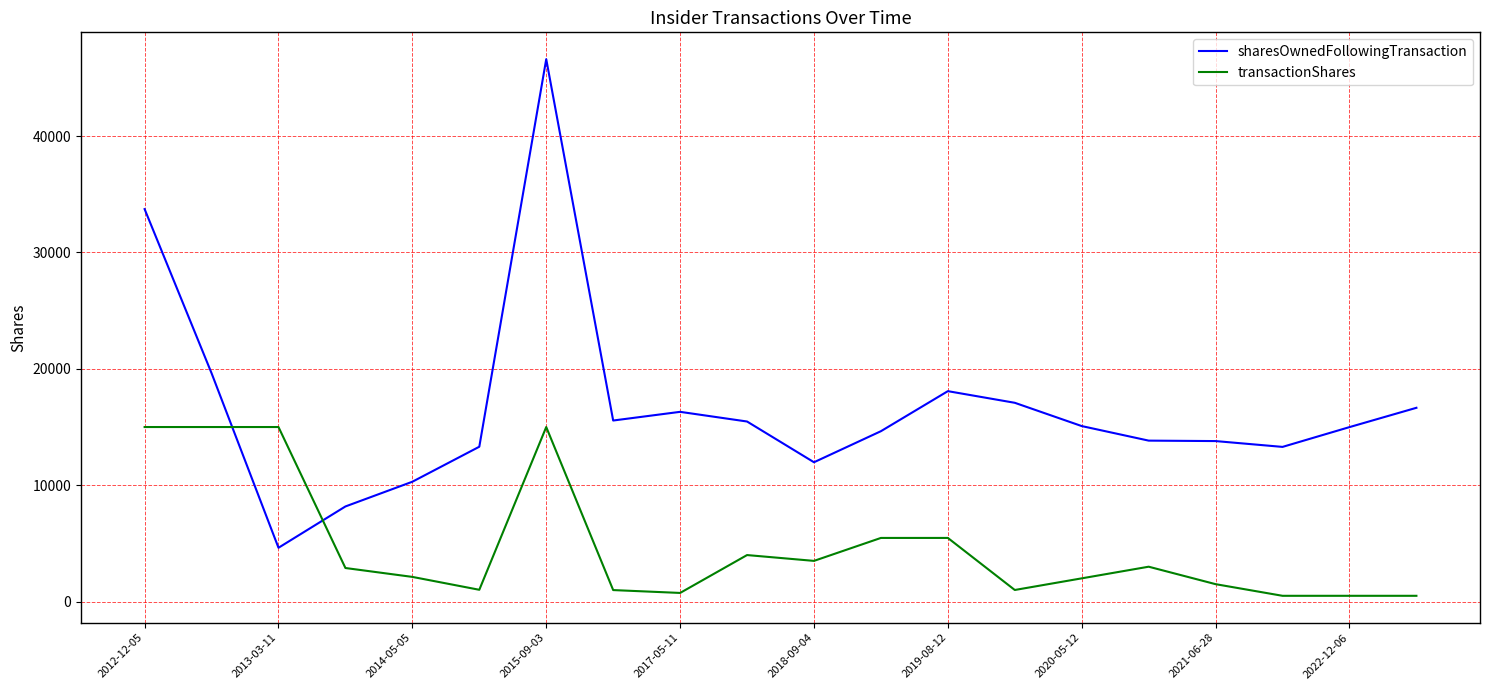

What is the greatest value displayed?

46604